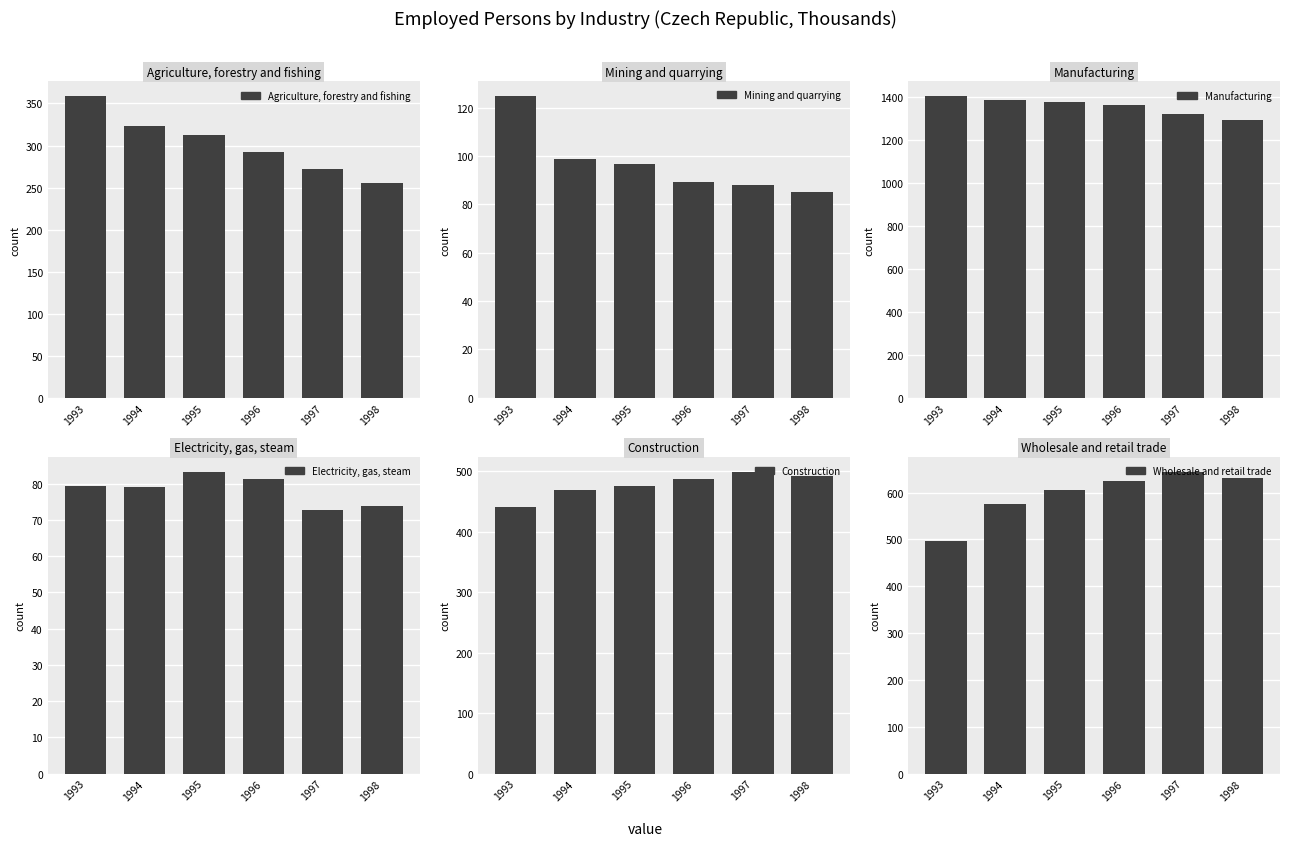

What is the value of the Electricity, gas, steam bar at the 4th from the left?

81.2